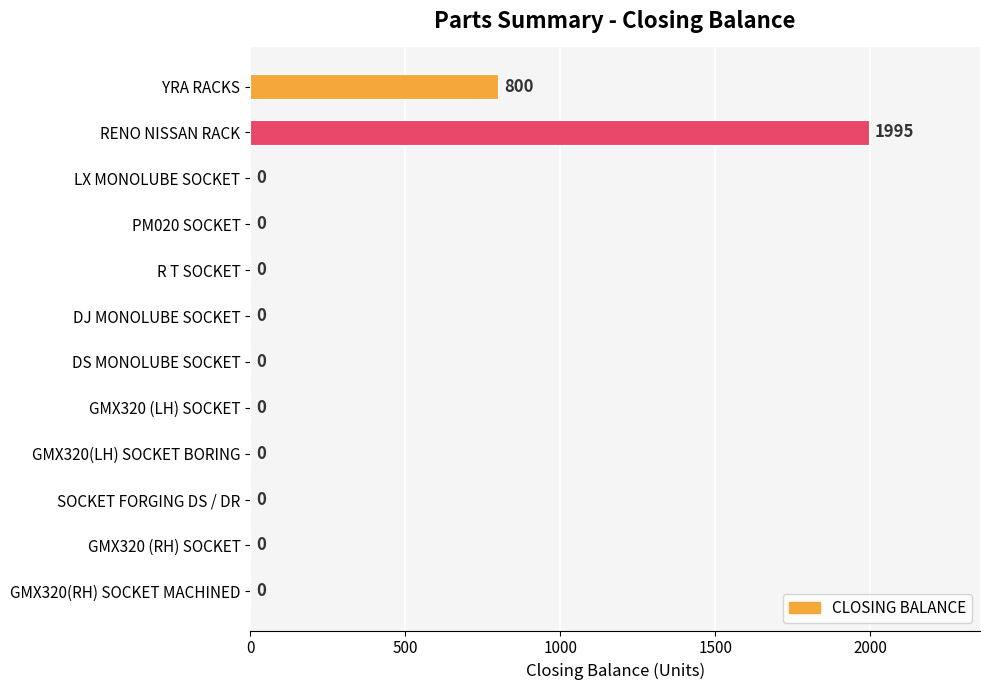

Reading bottom to top, what are all the values shown in this chart?

GMX320(RH) SOCKET MACHINED=0	GMX320 (RH) SOCKET=0	SOCKET FORGING DS / DR=0	GMX320(LH) SOCKET BORING=0	GMX320 (LH) SOCKET=0	DS MONOLUBE SOCKET=0	DJ MONOLUBE SOCKET=0	R T SOCKET=0	PM020 SOCKET=0	LX MONOLUBE SOCKET=0	RENO NISSAN RACK=1995	YRA RACKS=800